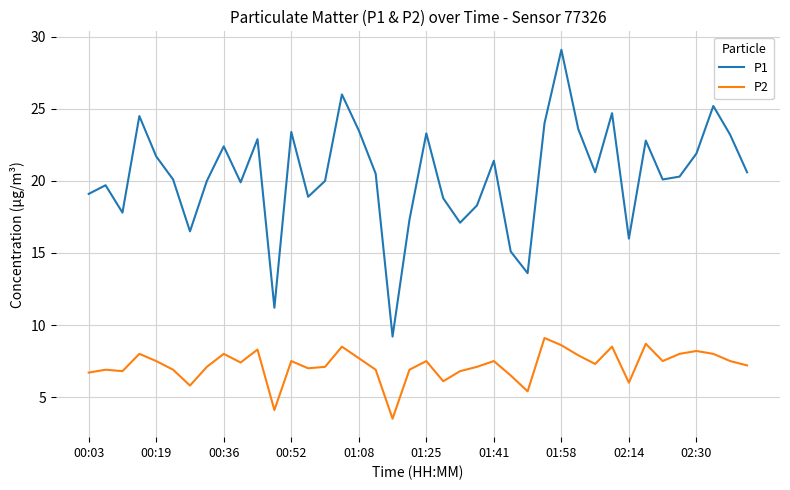

What is the greatest value displayed?

29.1